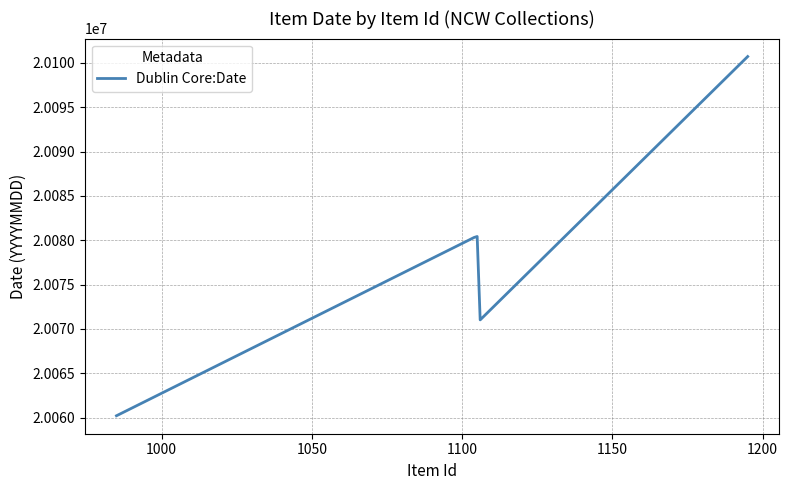

What is the maximum value shown in the chart?

20100712